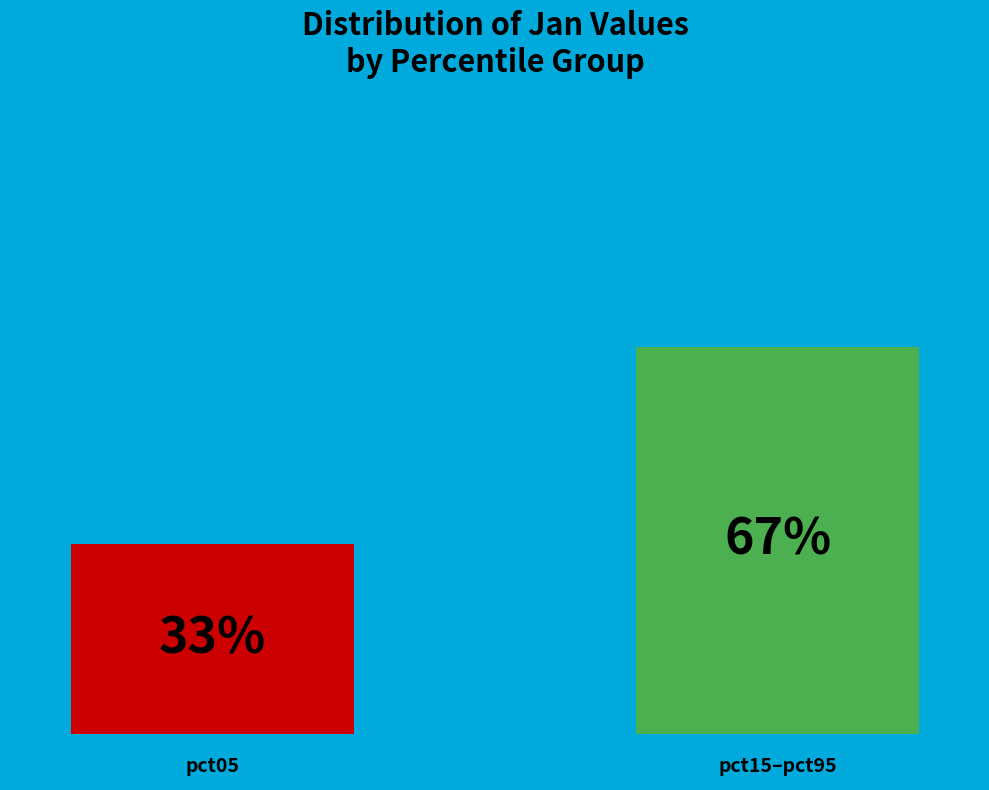

How many bars are there in each group?

2